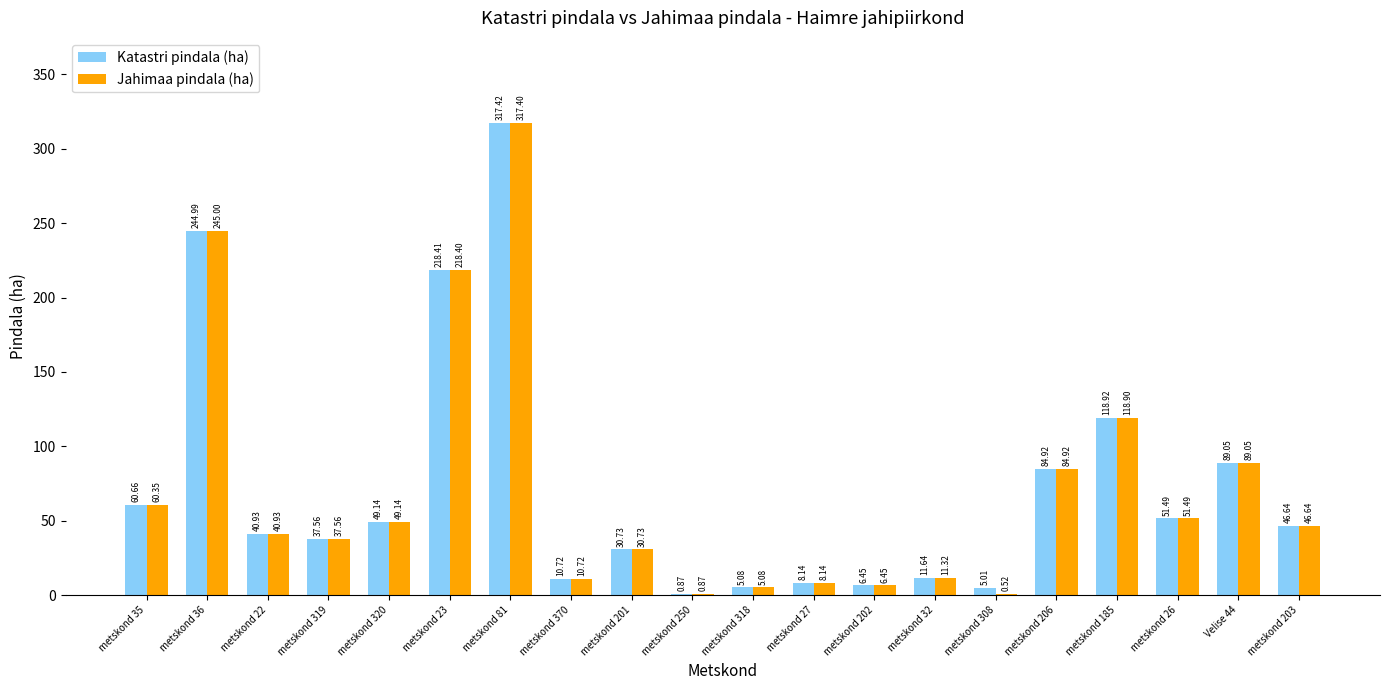

What is the total value across all series at metskond 203?

93.3